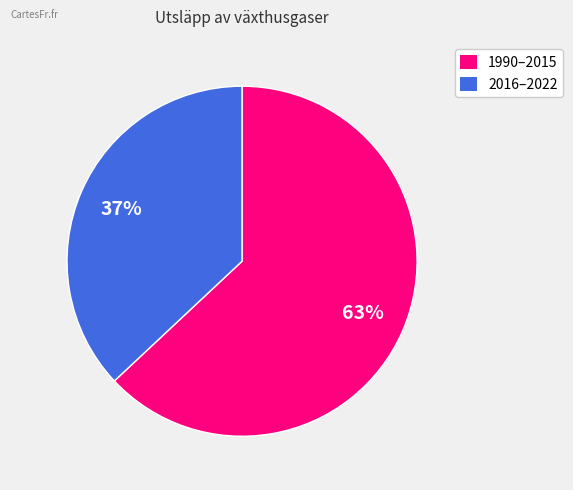

To the nearest percent, what is the difference between the largest and smallest slice percentages?

26%